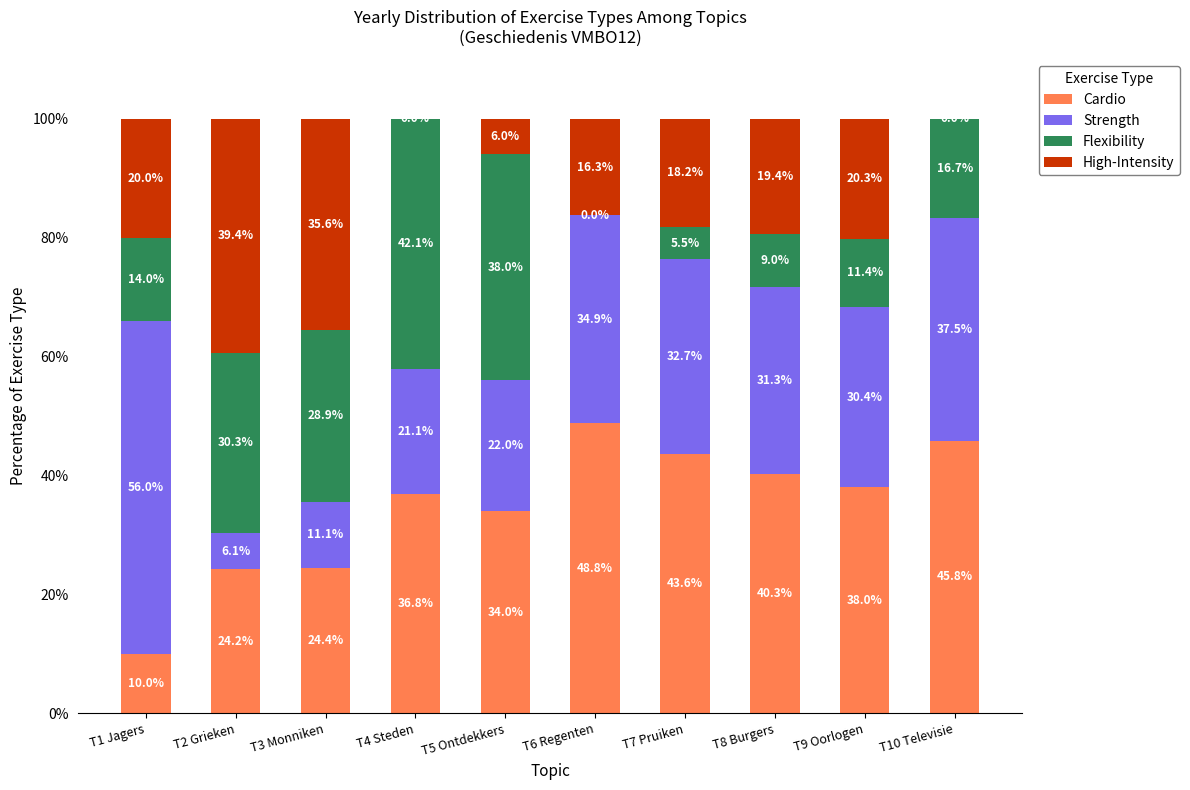

What are all the series names shown in the legend?

Cardio, Strength, Flexibility, High-Intensity